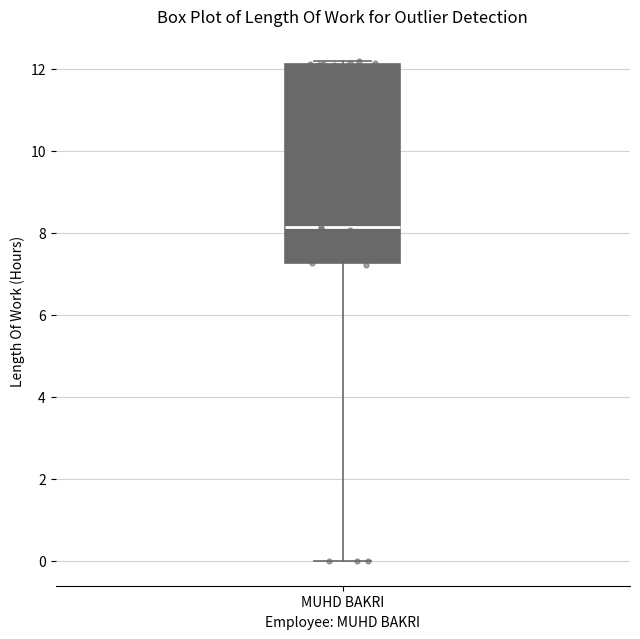

Read this box plot against the y-axis: the position of the median line, the range covered by the box, and the ends of both whiskers. The values are not printed on the chart, so give them approximately, as read against the axis.

median 8.2, box 7.2 to 12.2, whiskers 0.0 to 12.2 (just above the box's upper edge)